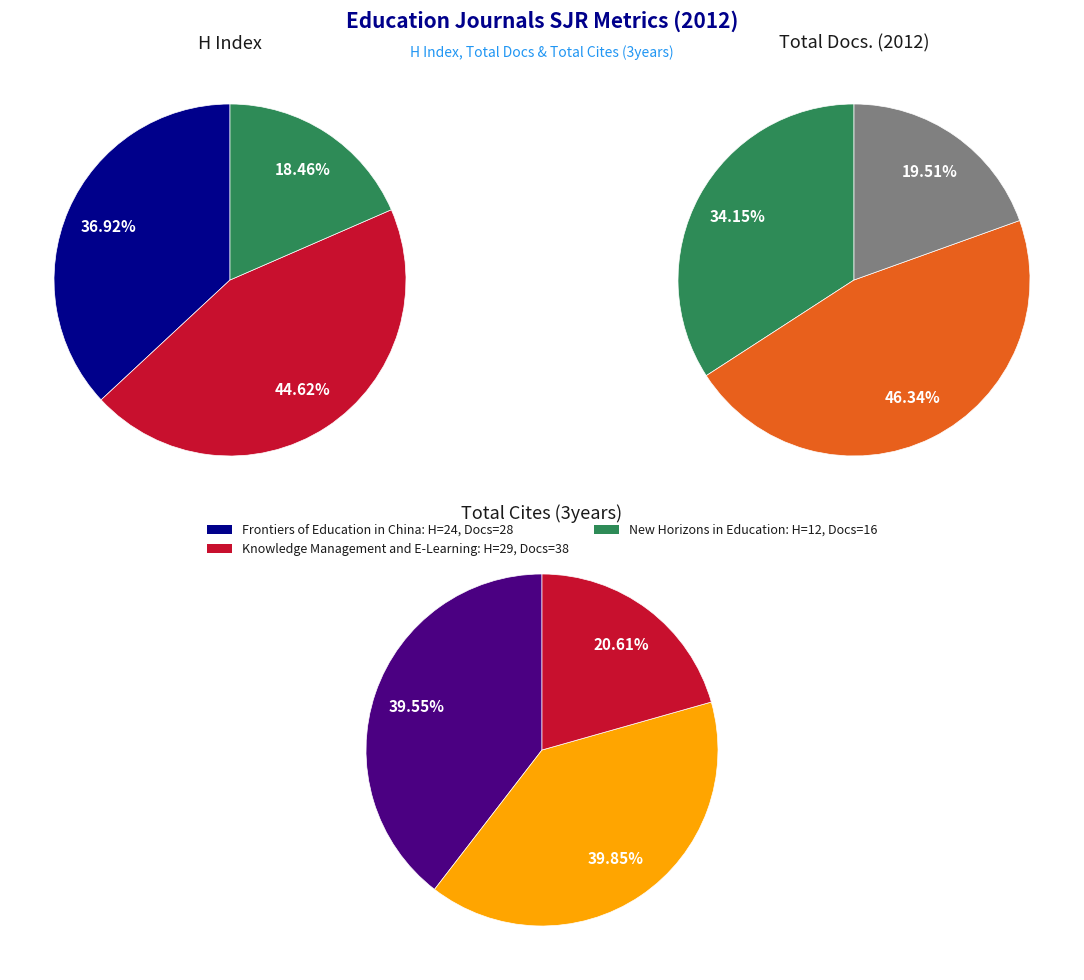

To the nearest percent, what is the difference between the New Horizons in Education and Frontiers of Education in China slice percentages?

15%